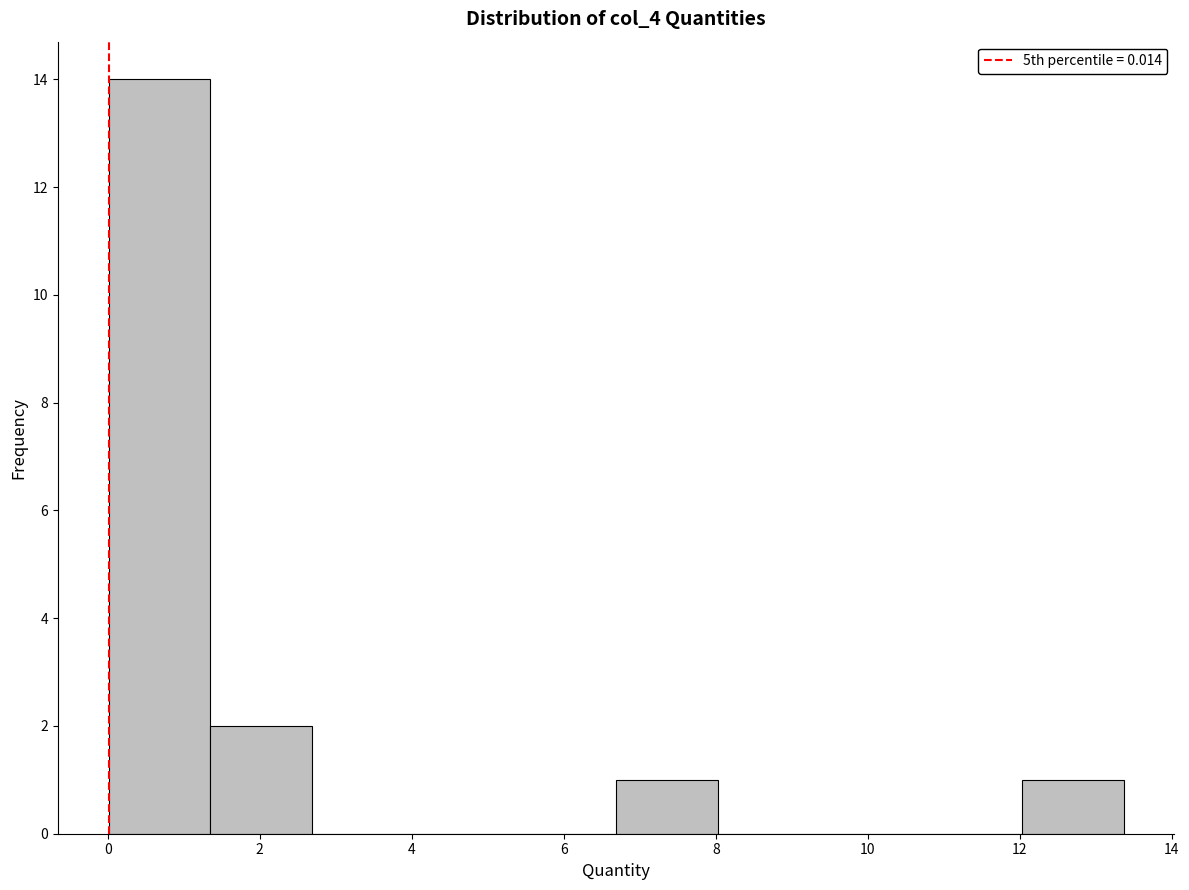

Reading left to right, transcribe this chart: for each bar, give the range it covers on the x-axis and its height. Neither the bar edges nor the heights are printed on the chart, so give them approximately, as read against the axes.

0.0 to 1.4: 14
1.4 to 2.6: 2
2.6 to 4.0: 0
4.0 to 5.4: 0
5.4 to 6.6: 0
6.6 to 8.0: 1
8.0 to 9.4: 0
9.4 to 10.6: 0
10.6 to 12.0: 0
12.0 to 13.4: 1